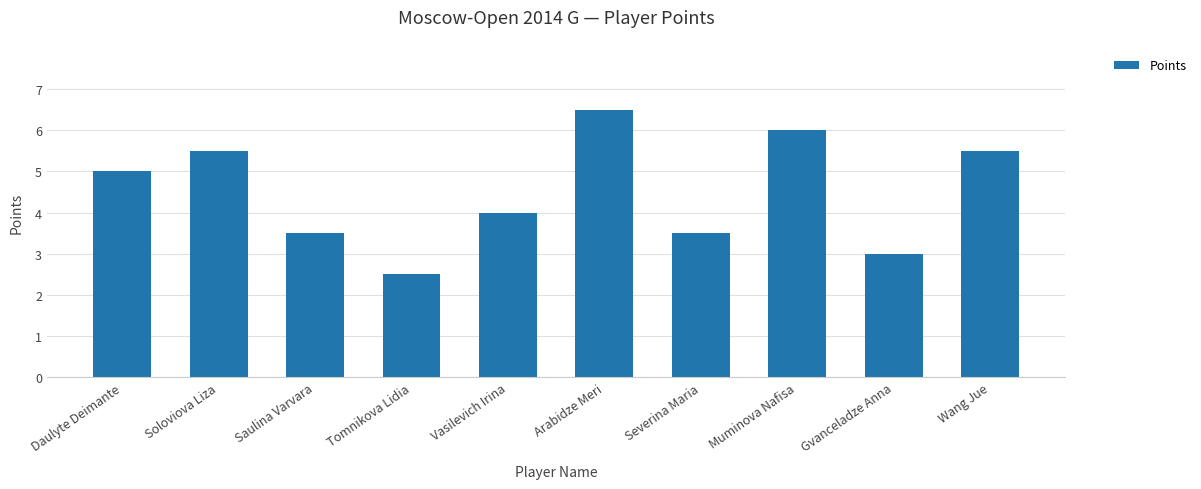

What is the difference between the maximum and minimum values?

4.0